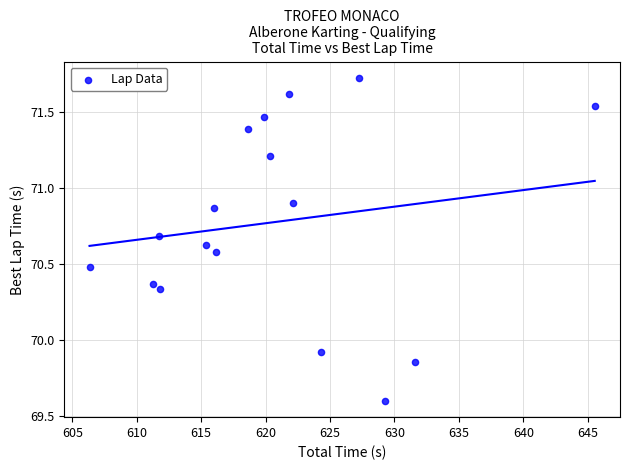

What is the range of X values (max minus min)?

39.2